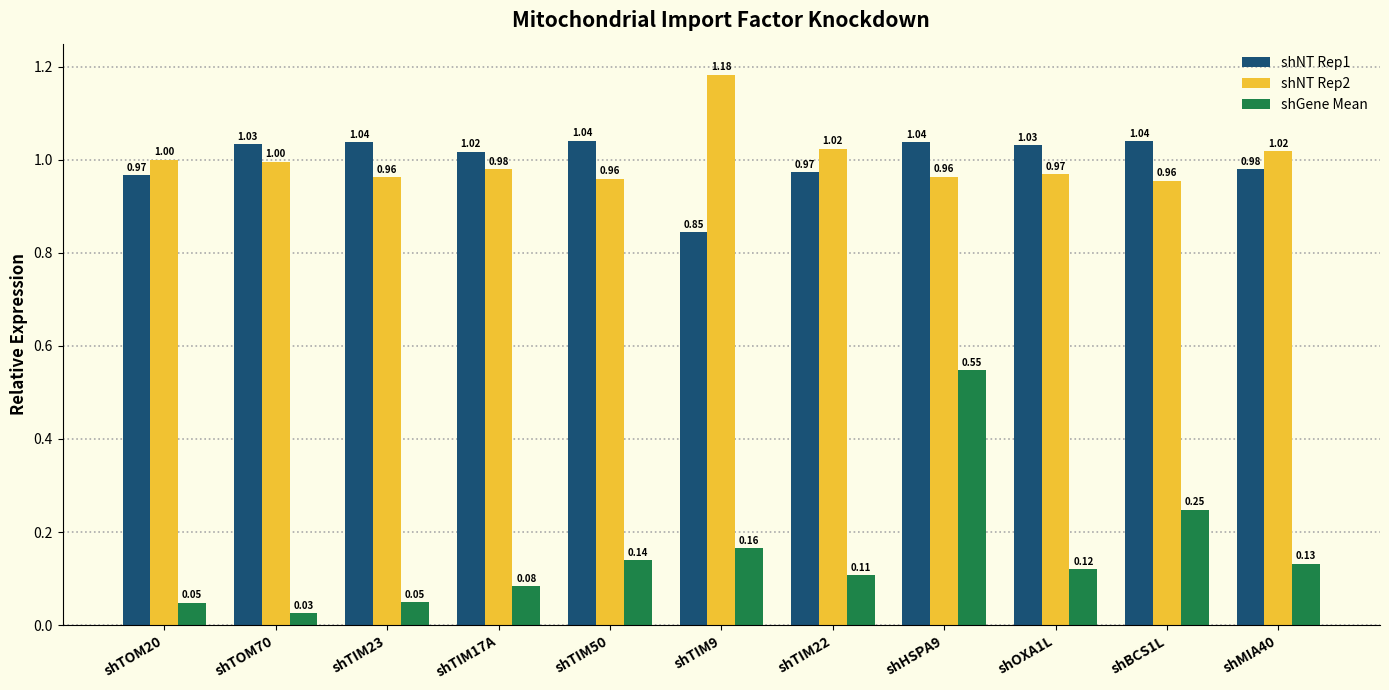

Between shTOM70 and shTIM23, which series saw the biggest shift?

shNT Rep2